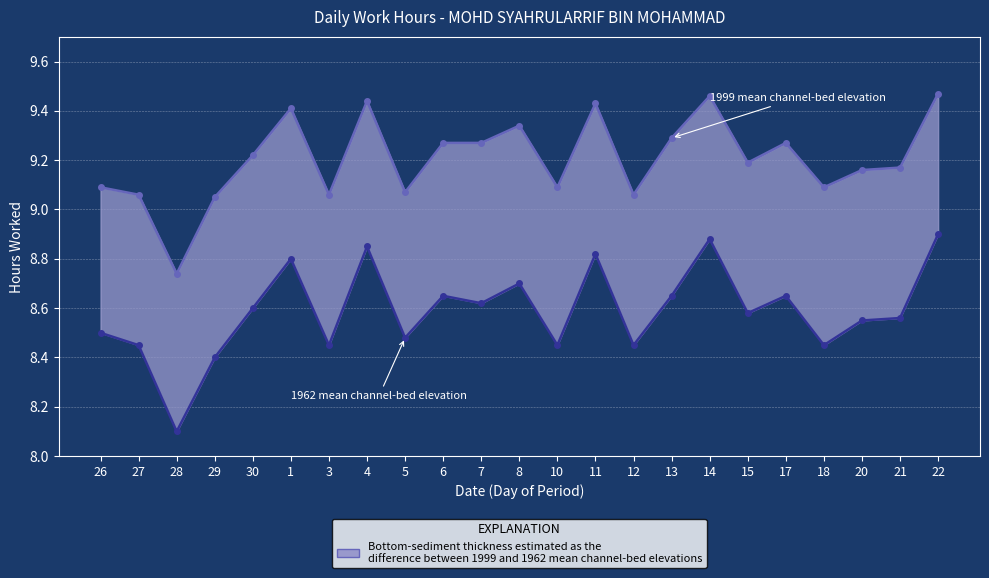

How many distinct data groups are displayed?

2